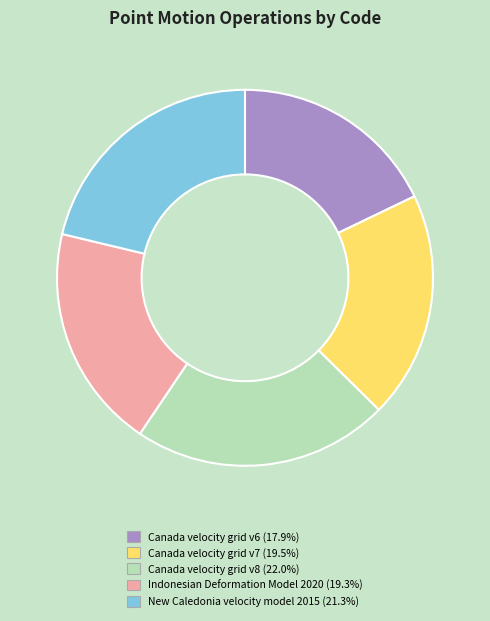

How many slices are in this pie chart?

5